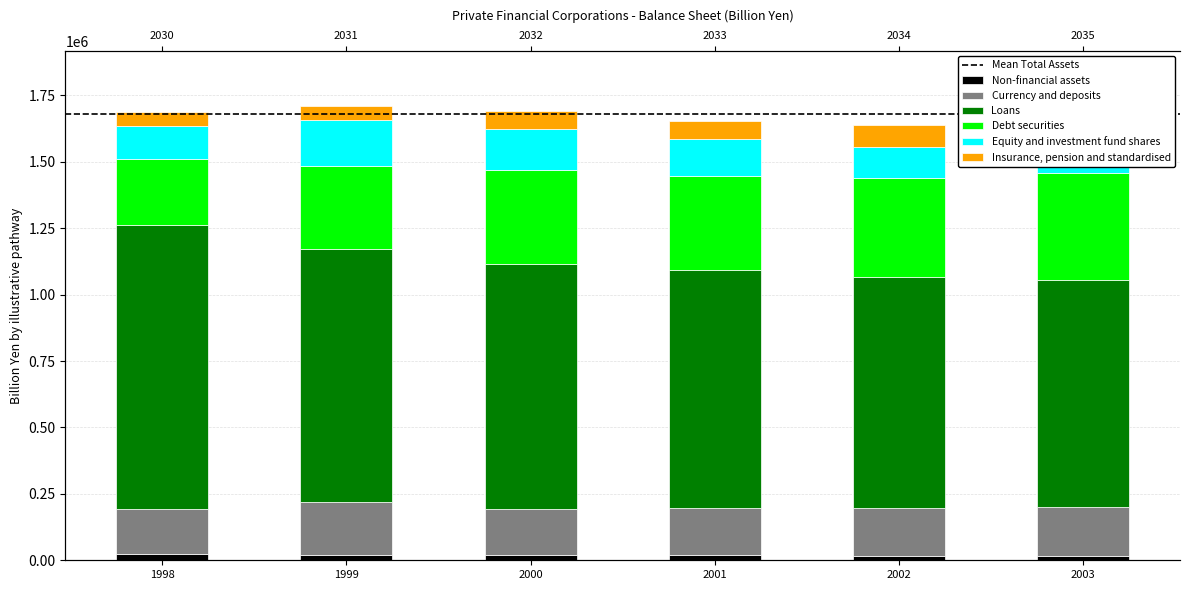

List the labels in order of Loans value, largest first.

1998, 1999, 2000, 2001, 2002, 2003